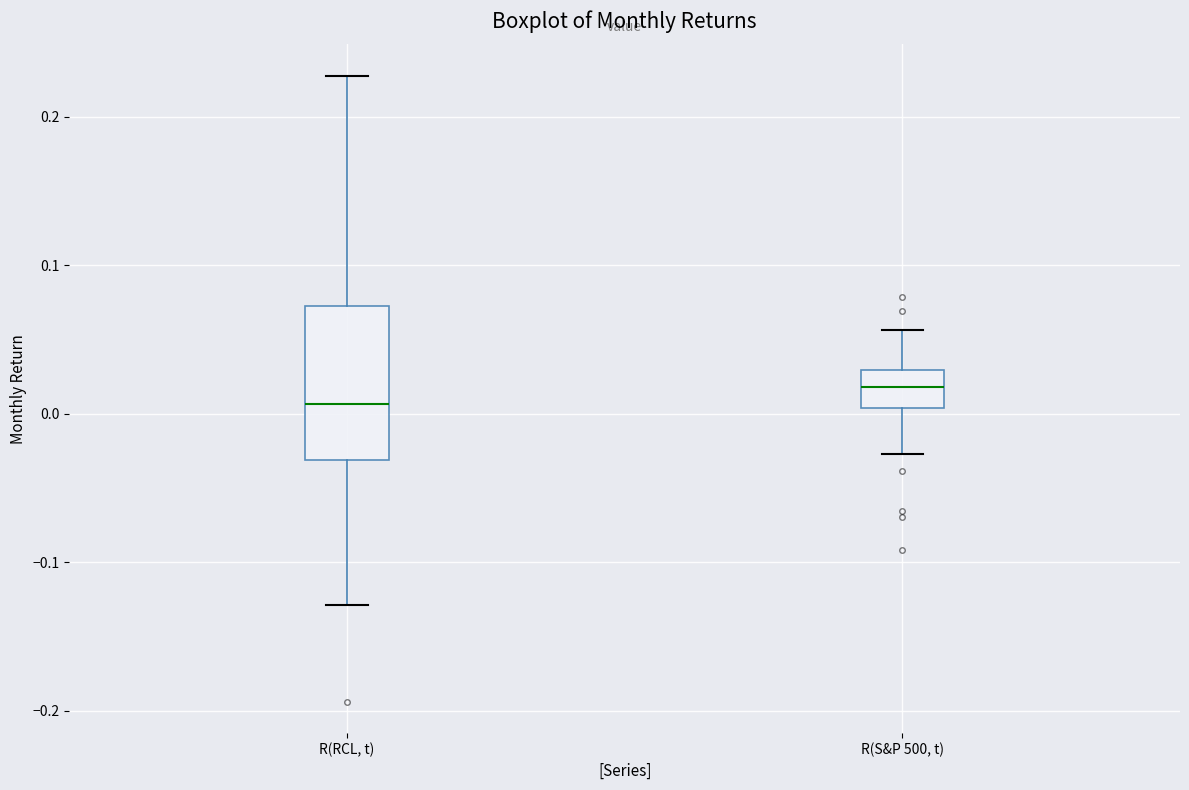

Reading left to right, transcribe this box plot: for each box, give where its median line is, the range the box spans, and where its two whiskers end, as read against the y-axis. The values are not printed on the chart, so give them approximately, as read against the axis.

R(RCL, t): median 0.01, box -0.03 to 0.07, whiskers -0.13 to 0.23
R(S&P 500, t): median 0.02, box 0.00 to 0.03, whiskers -0.03 to 0.06